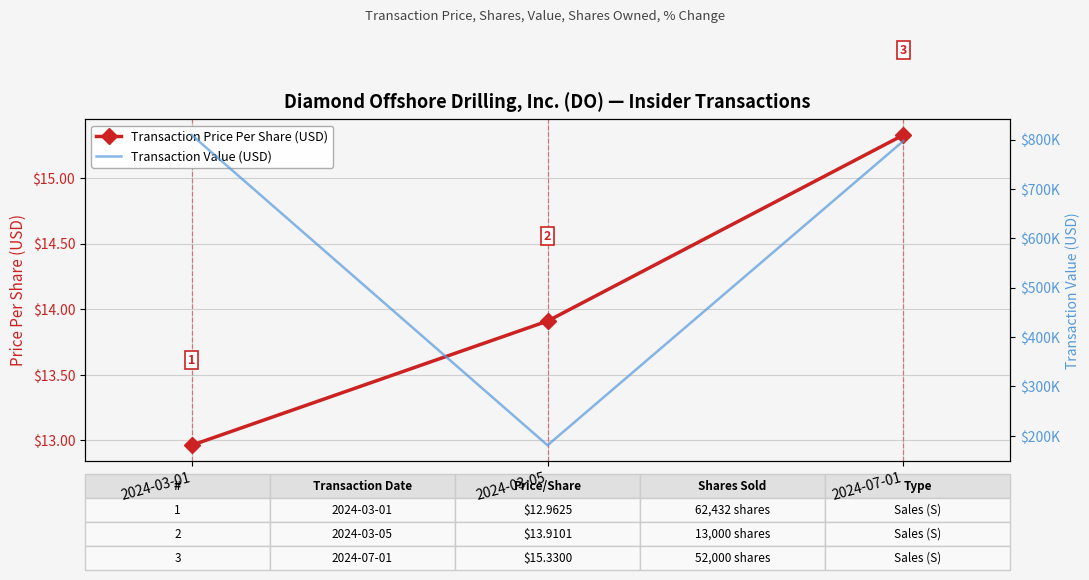

What is the difference between the maximum and minimum values in the Transaction Value (USD) series?

628444.0